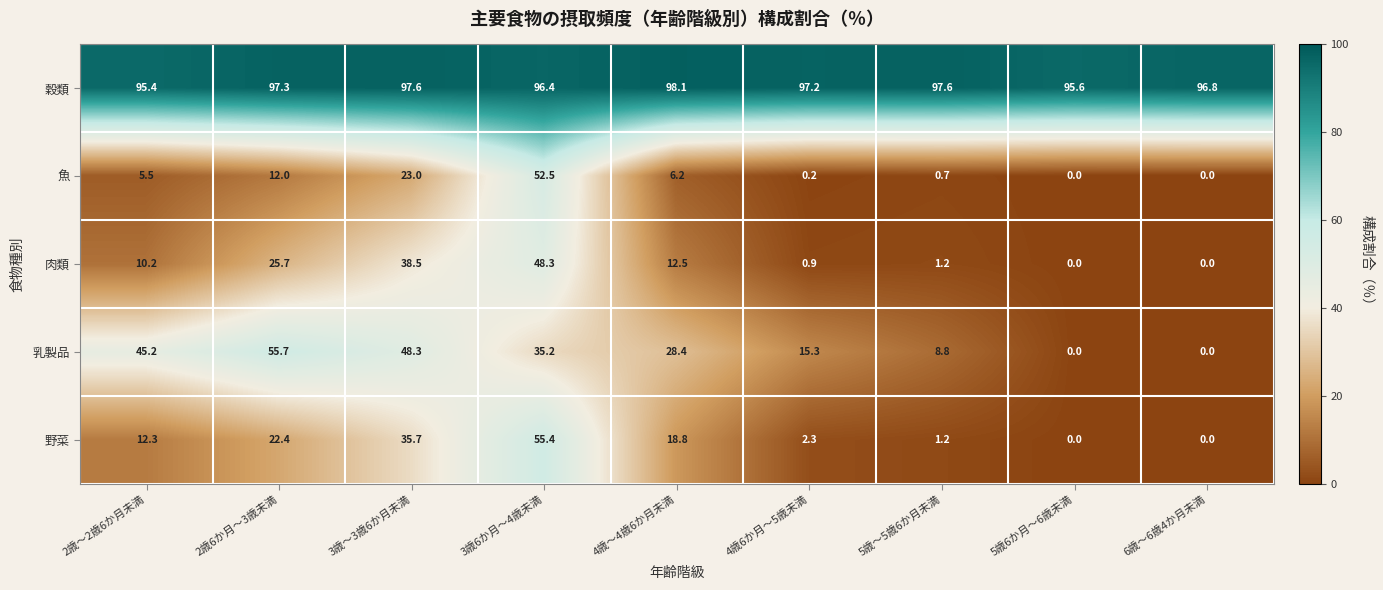

Rank the series by their maximum value, from highest to lowest.

穀類, 乳製品, 野菜, 魚, 肉類